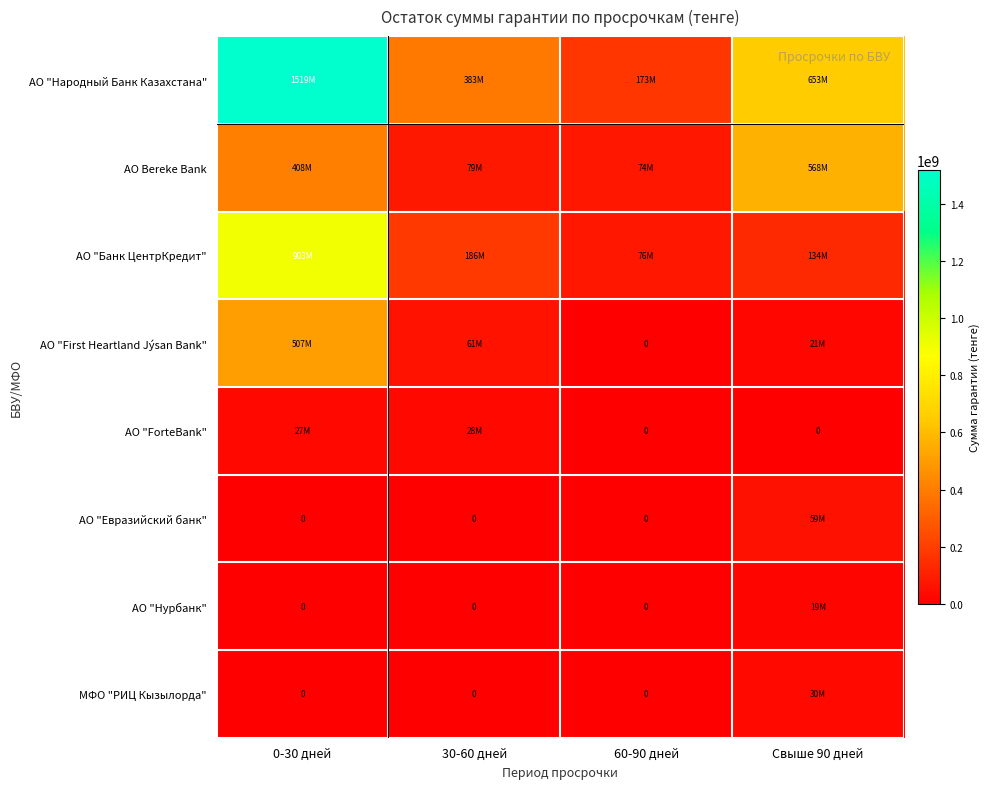

Rank the series at 60-90 дней from lowest to highest value.

АО "First Heartland Jýsan Bank", АО "ForteBank", АО "Евразийский банк", АО "Нурбанк", МФО "РИЦ Кызылорда", АО Bereke Bank, АО "Банк ЦентрКредит", АО "Народный Банк Казахстана"